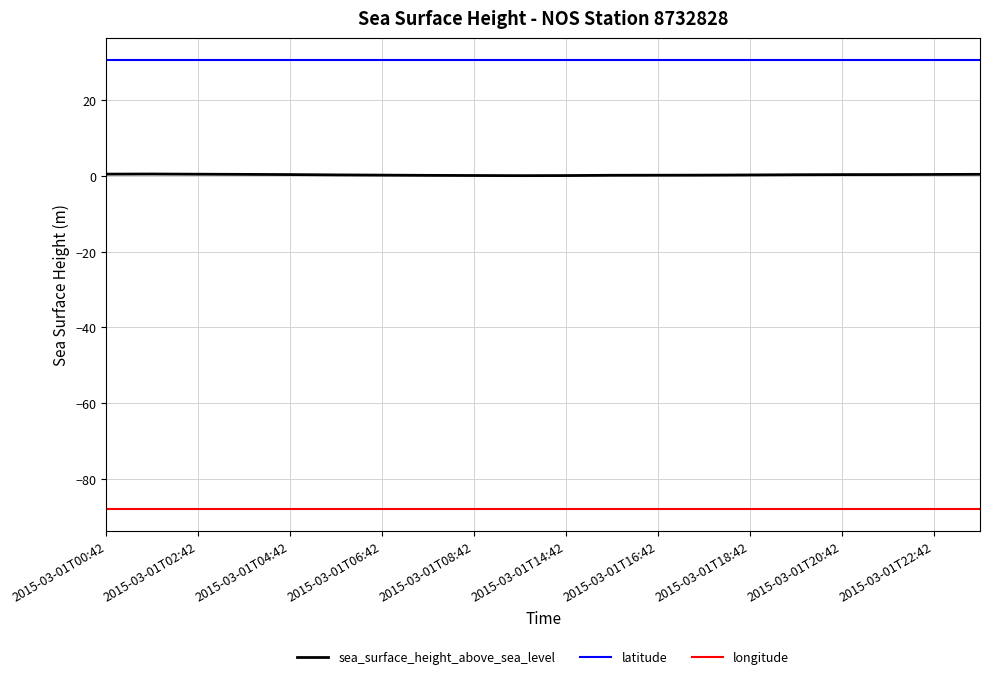

What is the average value of the sea_surface_height_above_sea_level series?

0.2